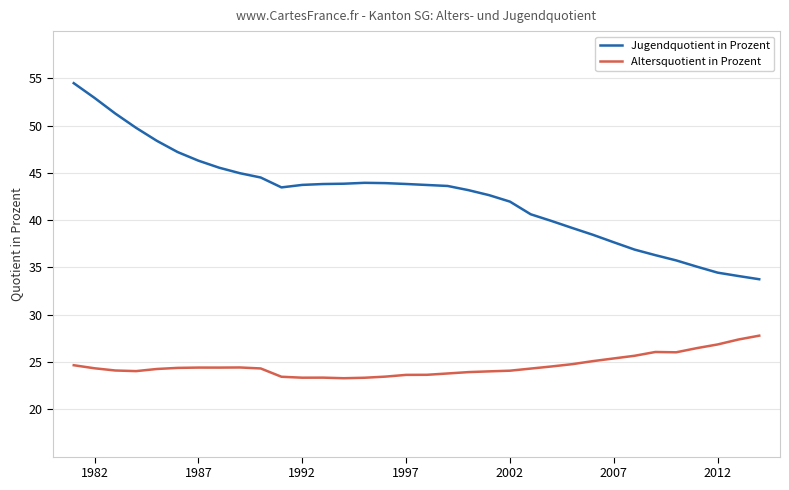

What is the highest value of the Jugendquotient in Prozent series?

54.5